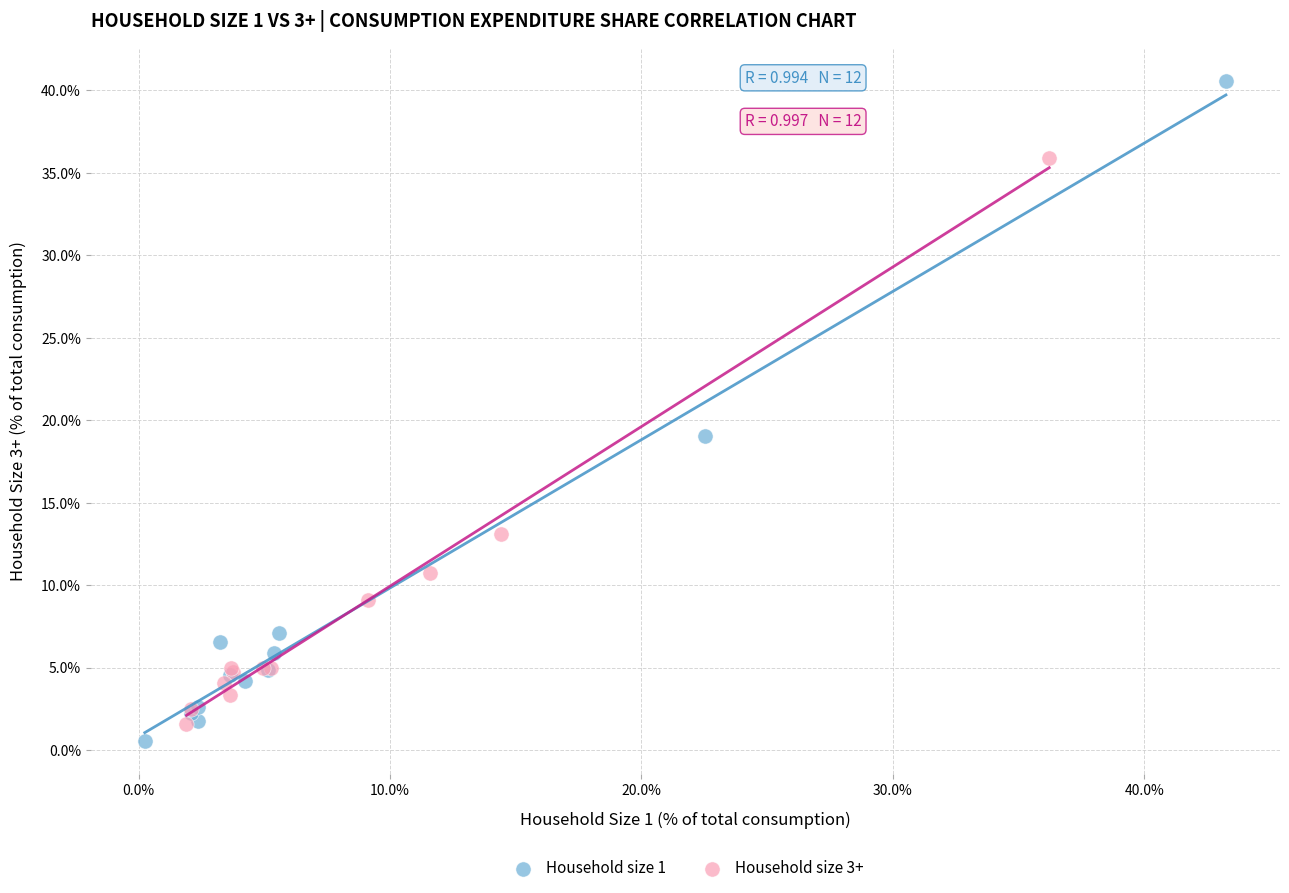

Which series contains the highest Y value?

Household size 1